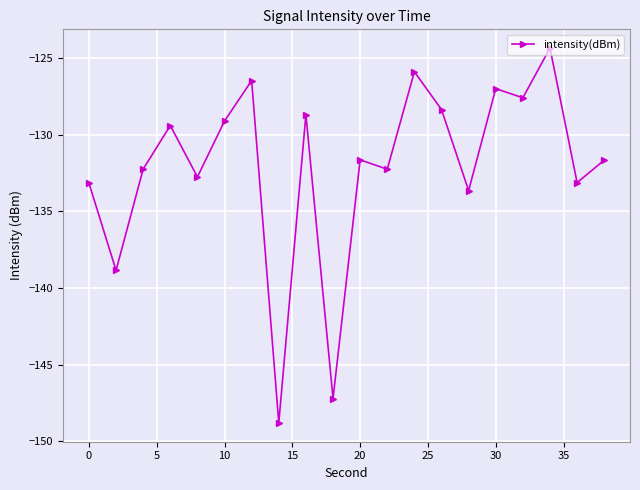

What is the difference between the maximum and minimum values?

24.5